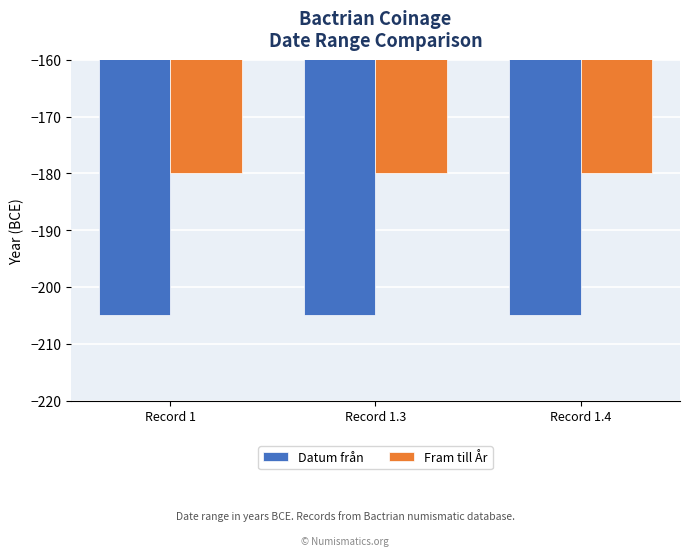

Rank the series at Record 1.4 from highest to lowest value.

Fram till År, Datum från